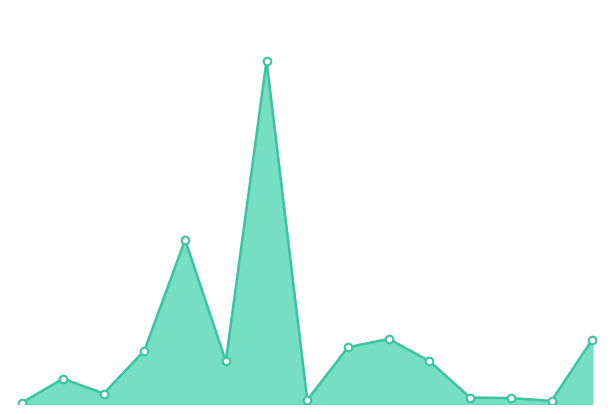

Is this an area chart (filled region under the line)?

Yes